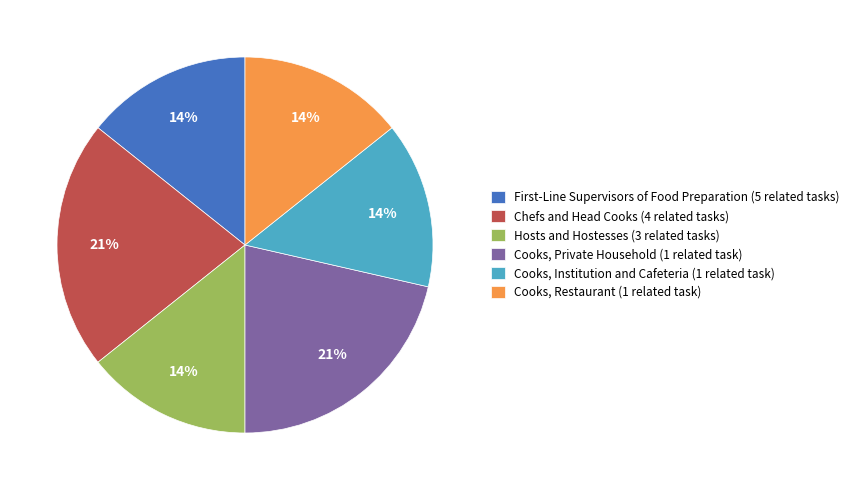

Does Hosts and Hostesses (3 related tasks) represent more than half of the total?

No